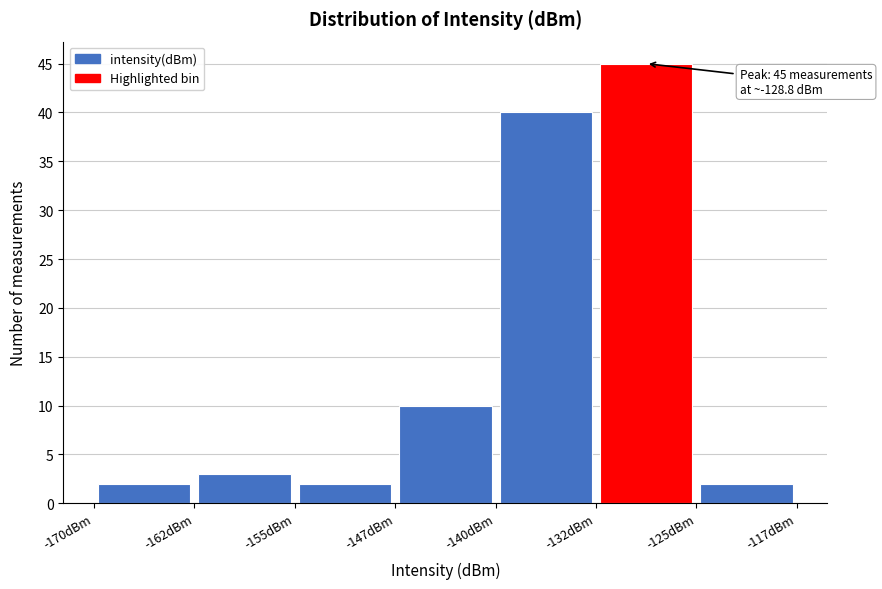

Over which range of the x-axis is the bar tallest?

-132.5 to -125.0